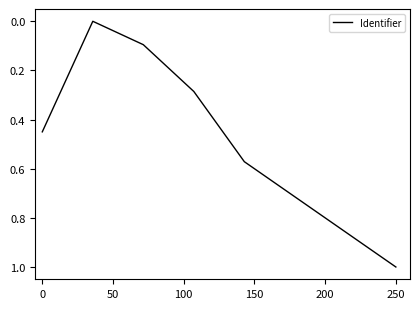

How many interior local valleys (lower than both neighbors) does the data have?

1